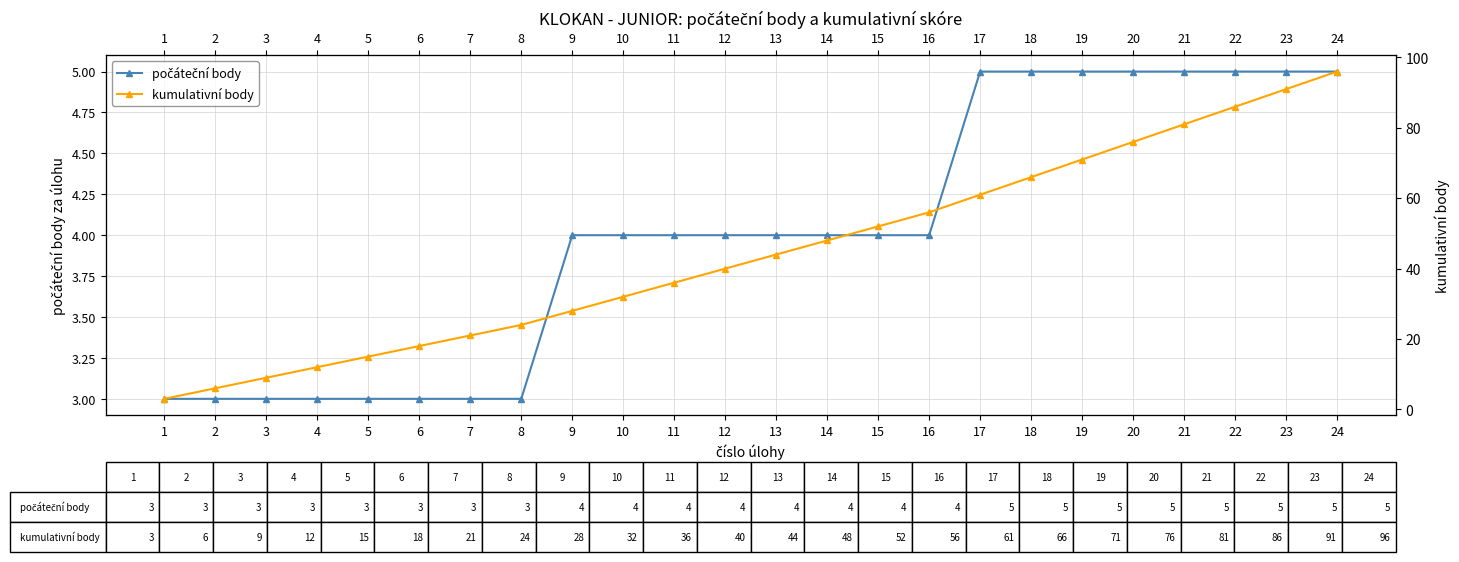

The value of počáteční body at 19 is 2. True or false?

False